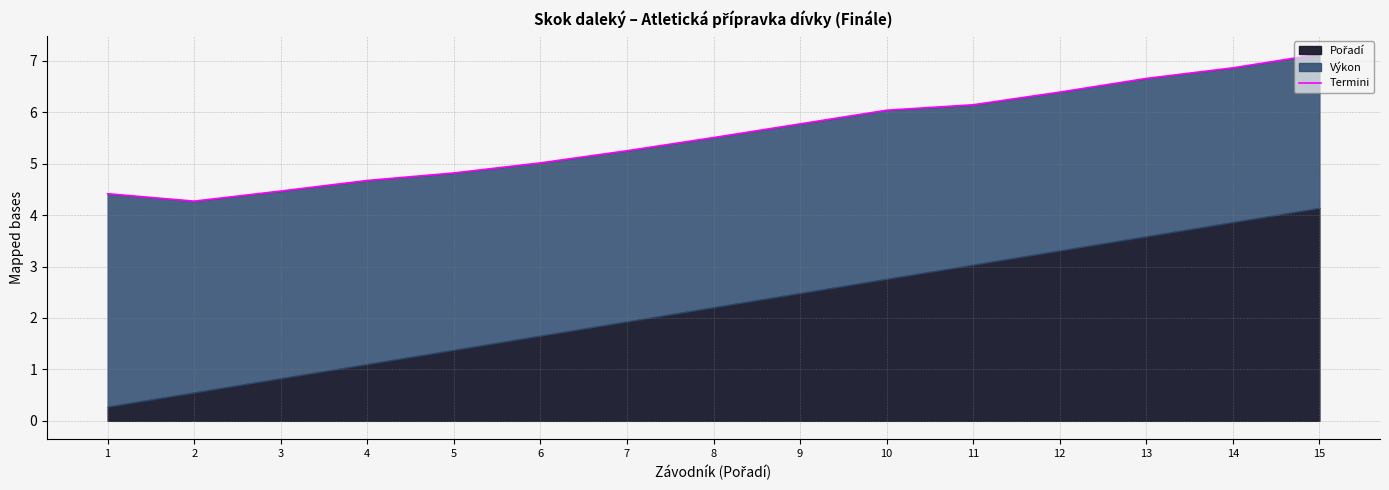

Approximately how many times larger is the value at 8 compared to 1?

1.2